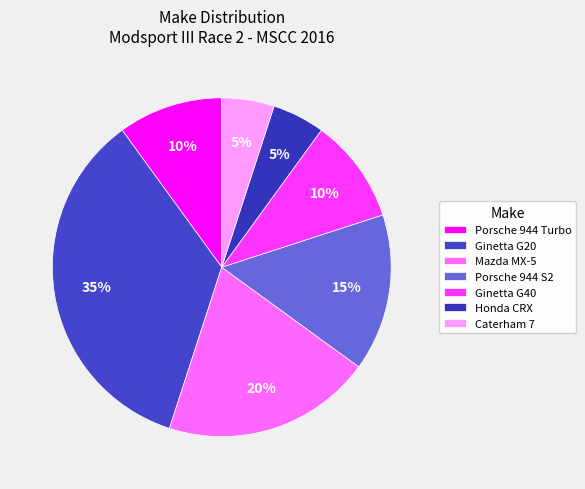

To the nearest percent, what is the average slice percentage?

14%